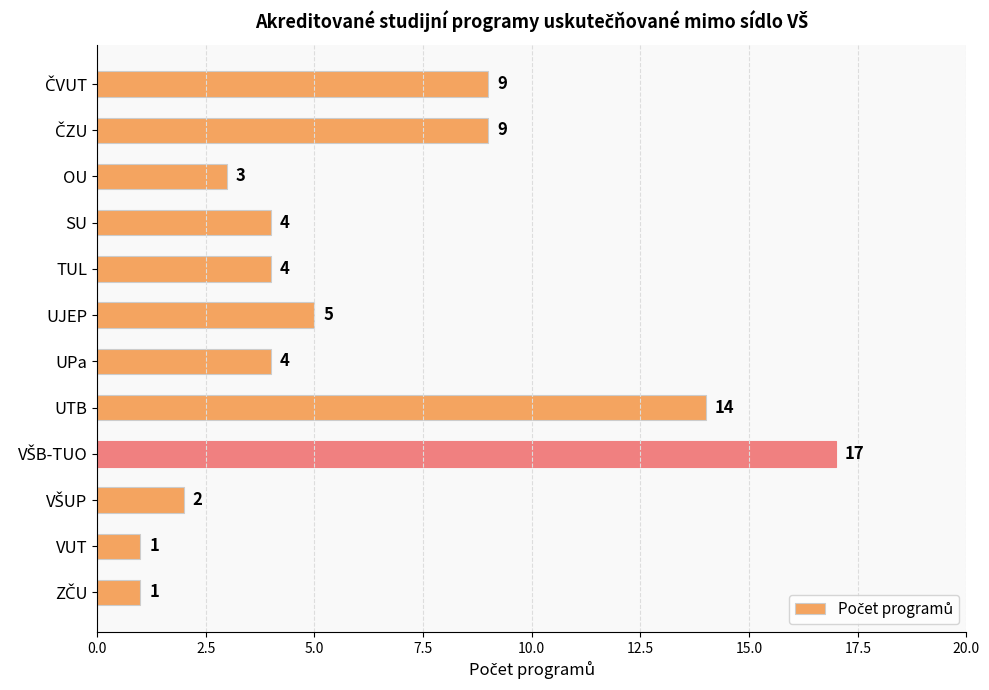

What position from the top is TUL?

5